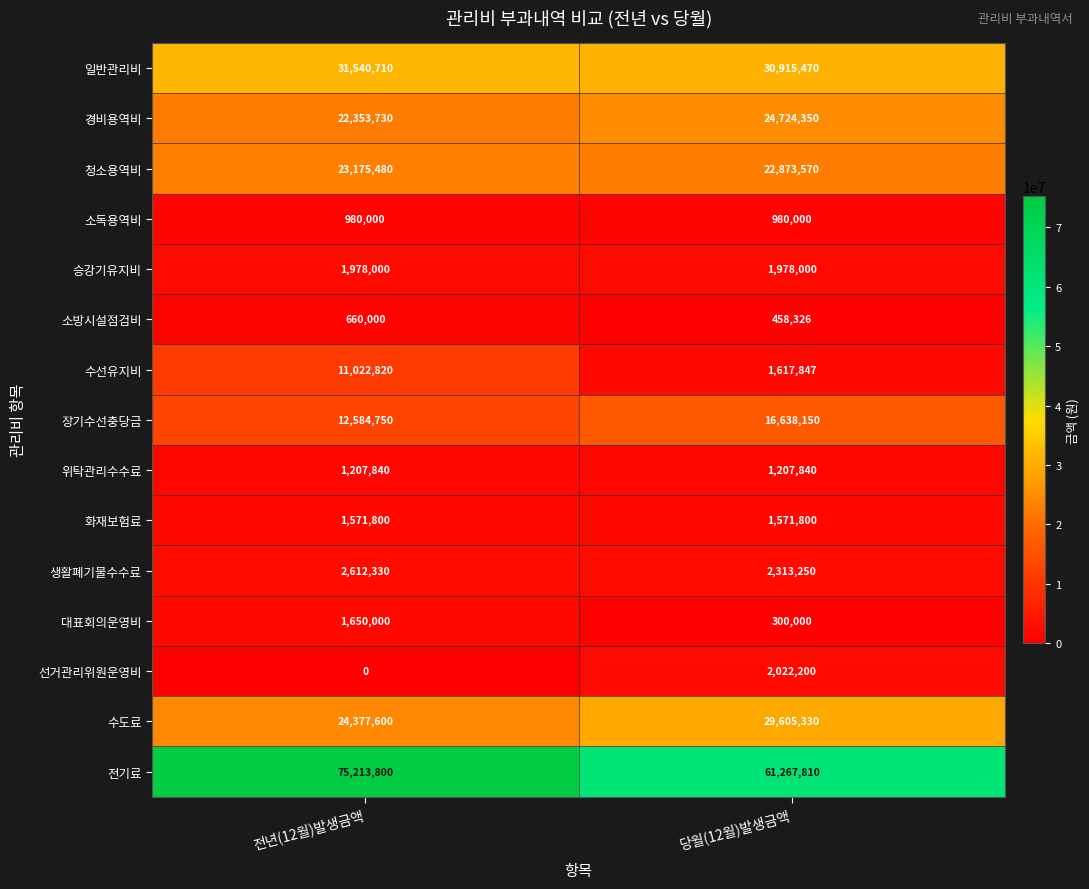

What is the difference between the 일반관리비 values at 당월(12월)발생금액 and 전년(12월)발생금액?

625240